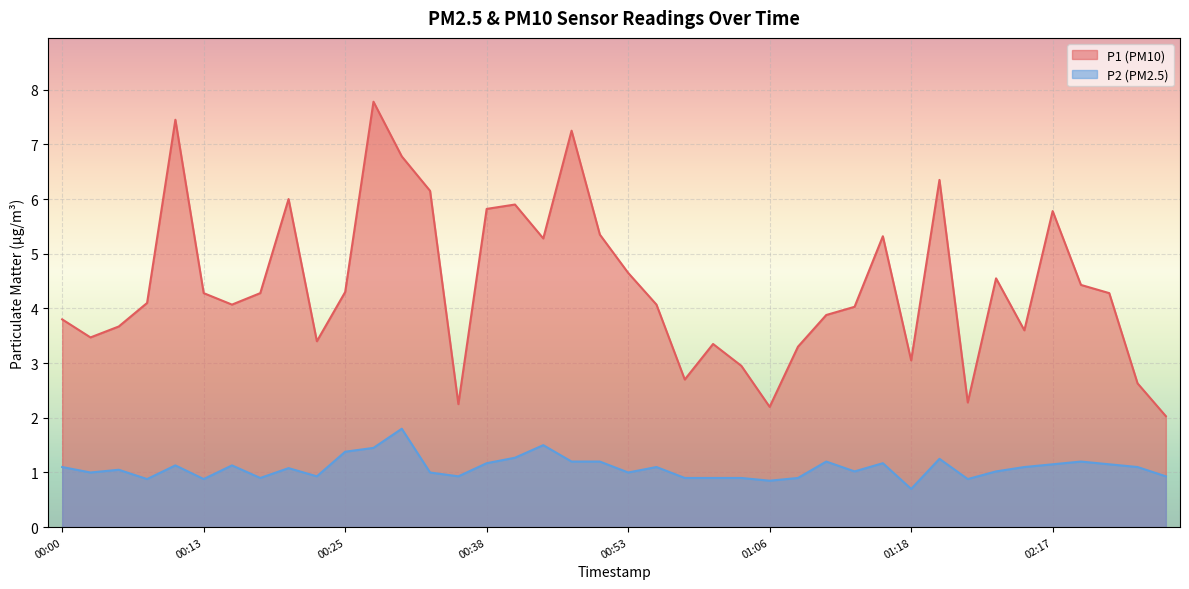

What is the label of the 4th point from the right?

02:23